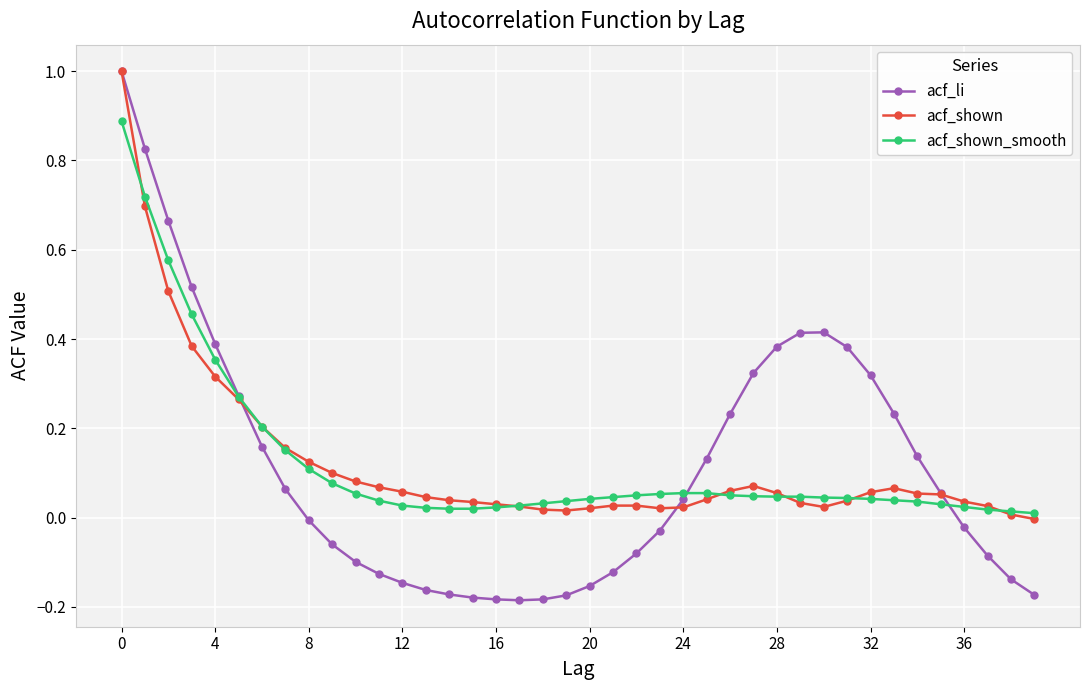

Which series has the widest spread of values?

acf_li